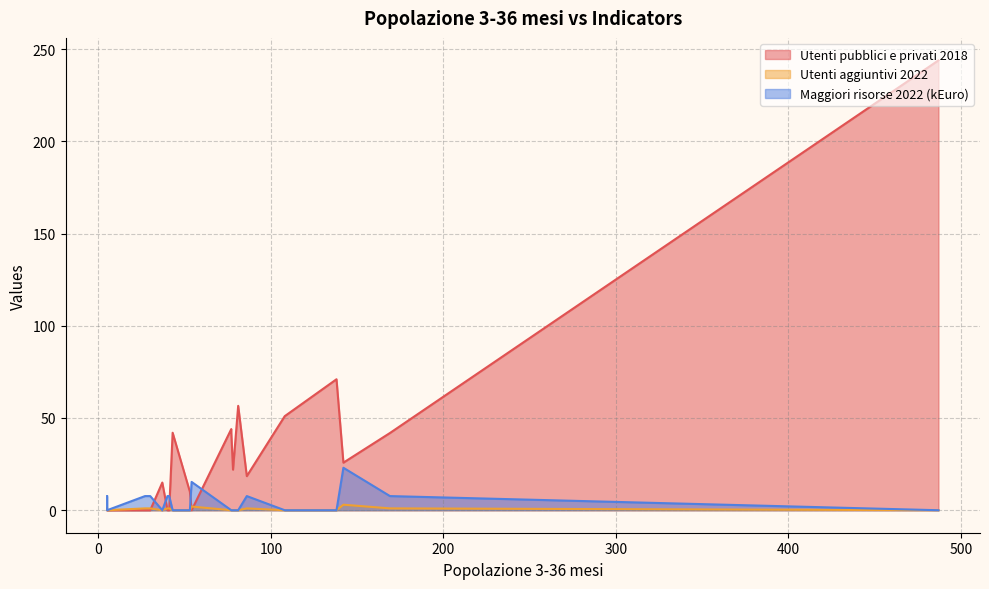

Reading left to right, list all the values displayed in this chart.

Utenti pubblici e privati 2018: 169=41.9	40=0.0	43=42.0	81=56.6	30=0.0	77=42.0	77=44.0	37=15.0	86=18.5	78=22.0	138=71.0	53=10.0	27=0.0	54=0.0	487=243.9	41=0.0	142=25.8	108=51.0	5=0.0	5=0.0
Utenti aggiuntivi 2022: 169=1.0	40=1.0	43=0.0	81=0.0	30=1.0	77=0.0	77=0.0	37=0.0	86=1.0	78=0.0	138=0.0	53=0.0	27=1.0	54=2.0	487=0.0	41=1.0	142=3.0	108=0.0	5=1.0	5=0.0
Maggiori risorse 2022 (kEuro): 169=7.7	40=7.7	43=0.0	81=0.0	30=7.7	77=0.0	77=0.0	37=0.0	86=7.7	78=0.0	138=0.0	53=0.0	27=7.7	54=15.3	487=0.0	41=7.7	142=23.0	108=0.0	5=7.7	5=0.0